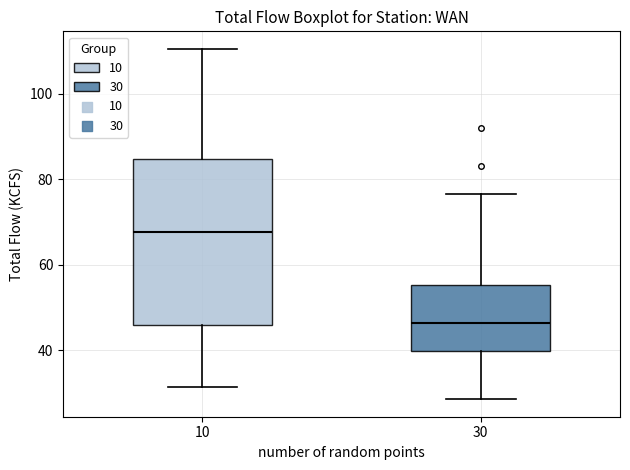

Which box has the highest median line?

10